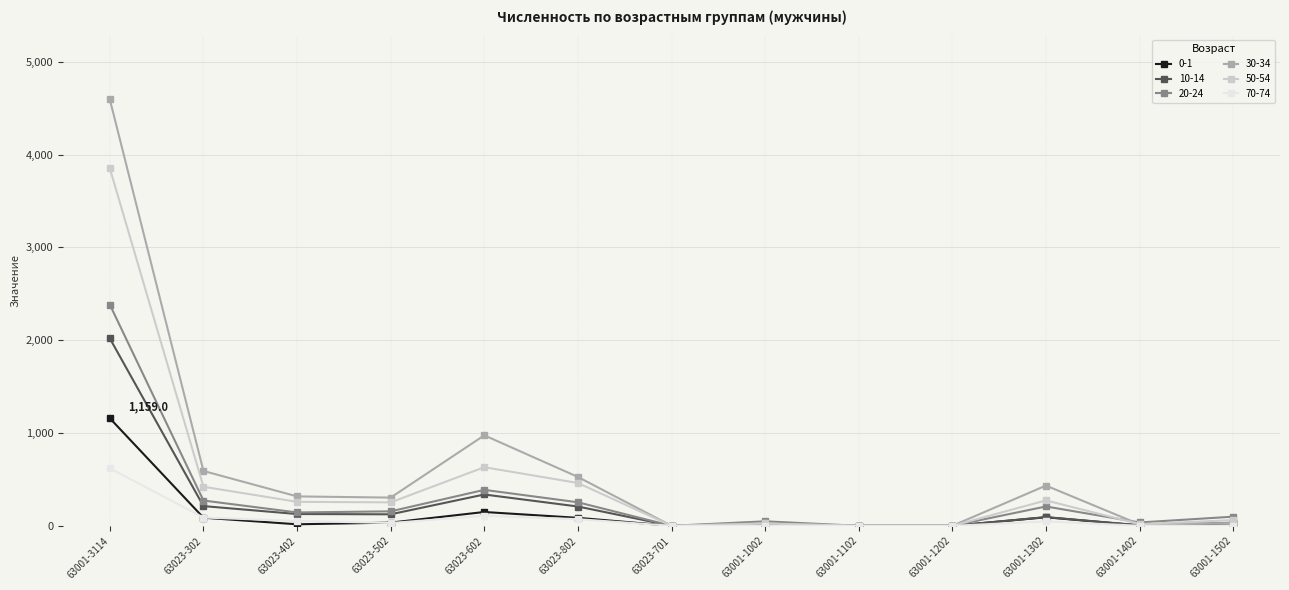

In 20-24, how many points are higher than both neighbors (excluding endpoints)?

3